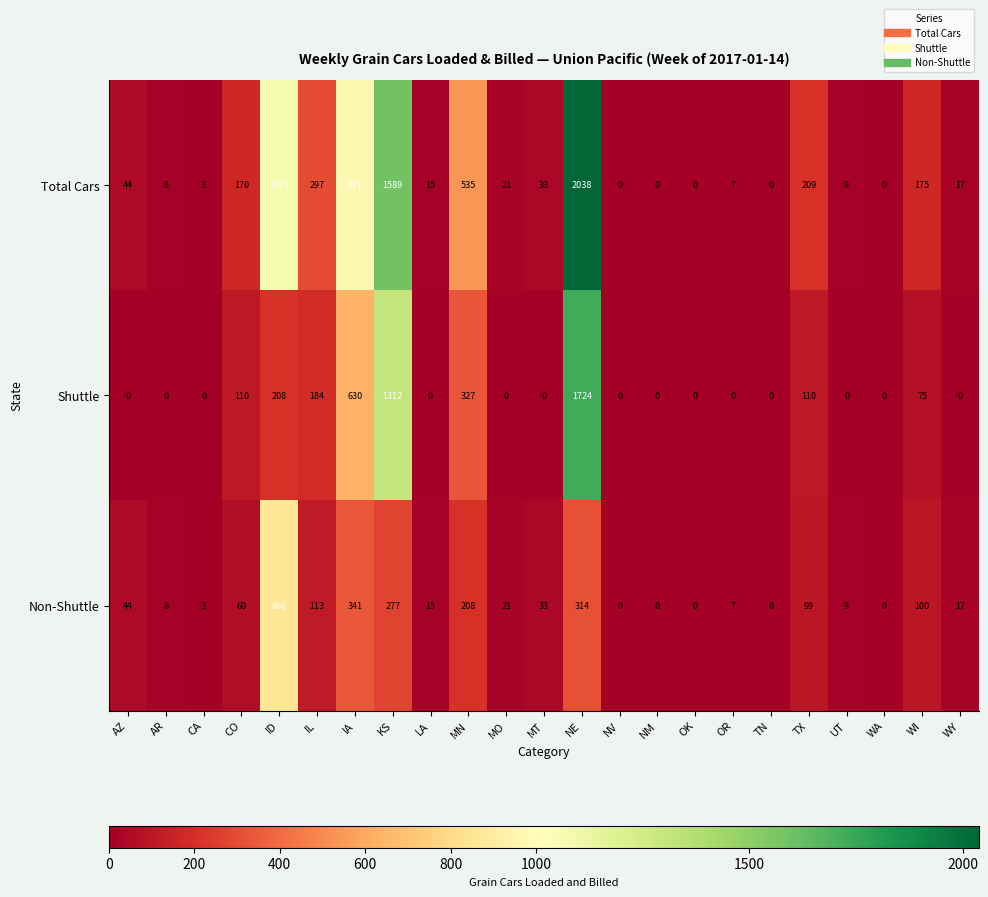

What is the highest value of the Shuttle series?

1724